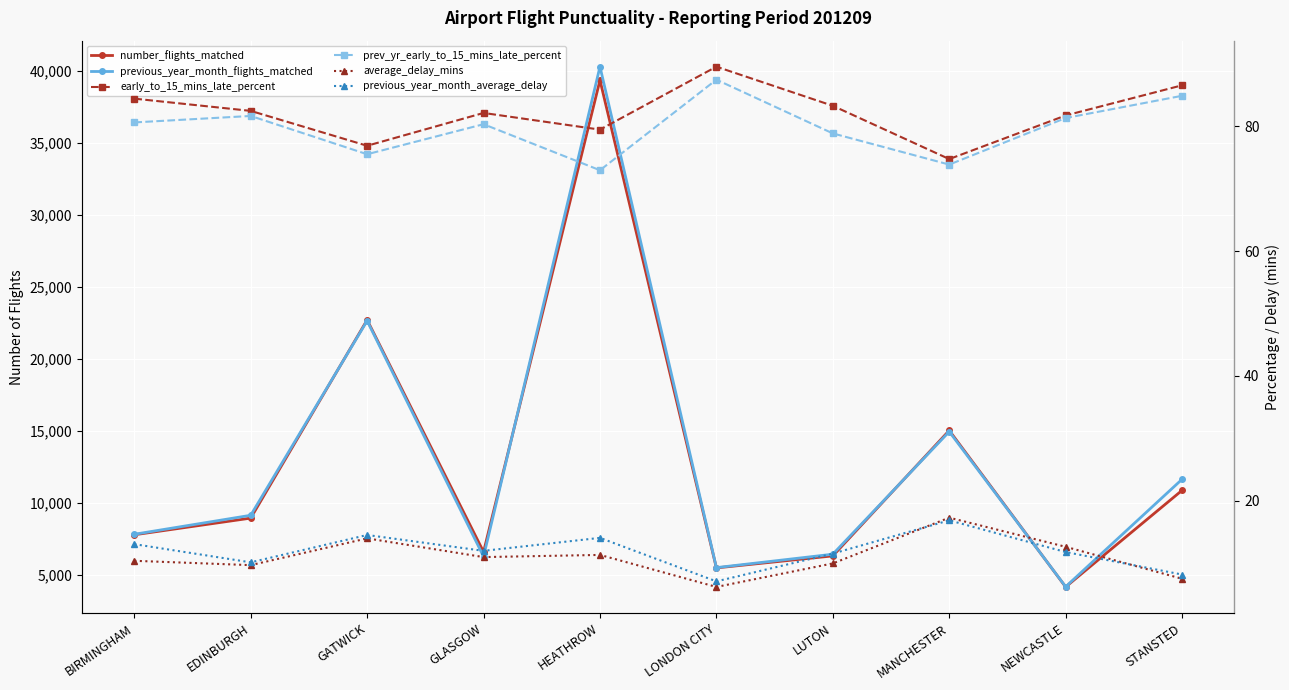

What is the value of the previous_year_month_flights_matched point at the 5th from the left?

40305.0